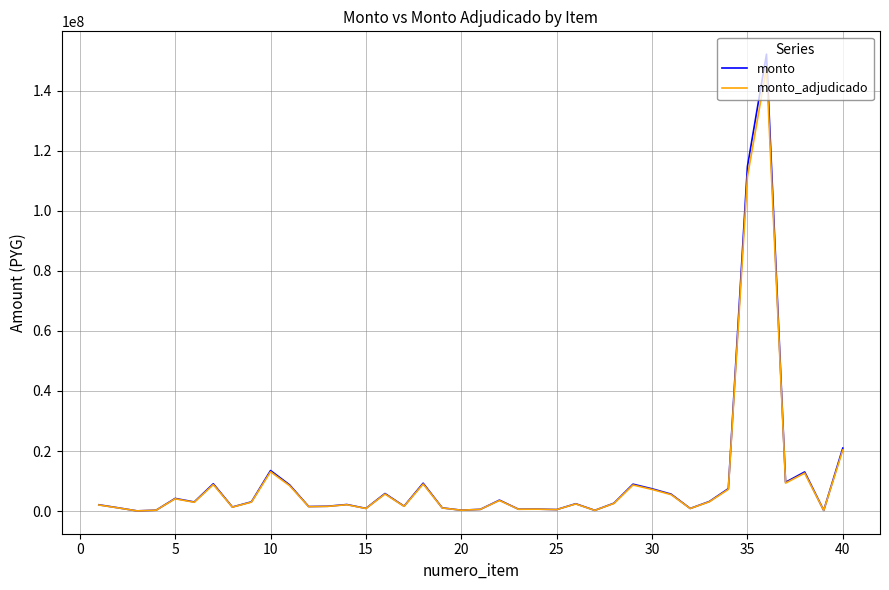

What is the minimum value for monto?

57602